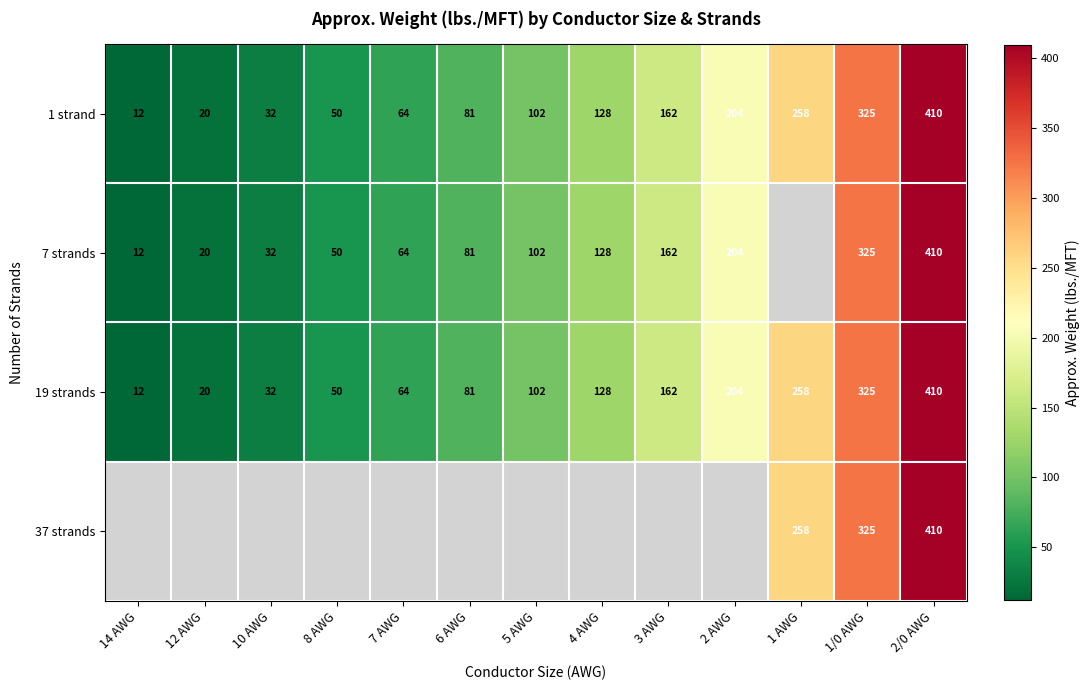

Read the 19 strands value at 2/0 AWG, to the nearest 5.

410